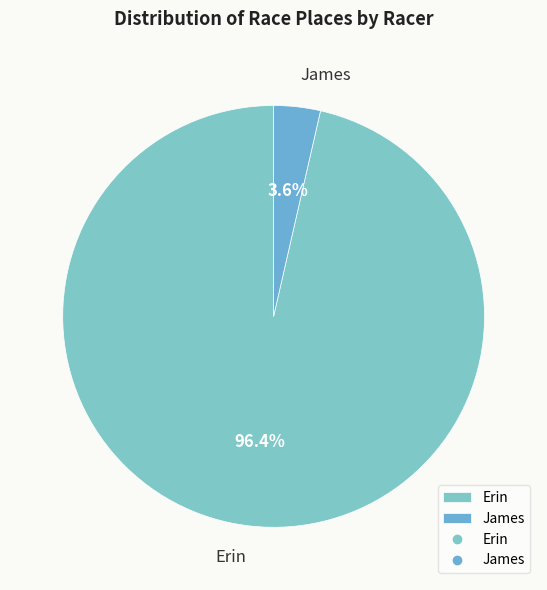

Is the sum of James and Erin greater than half?

Yes